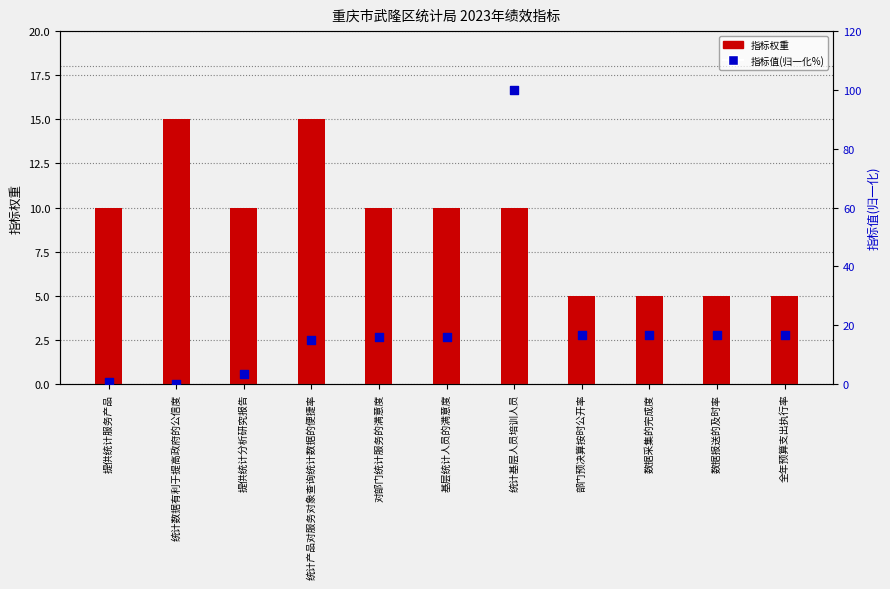

Which series reaches the maximum Y coordinate?

指标值(归一化%)